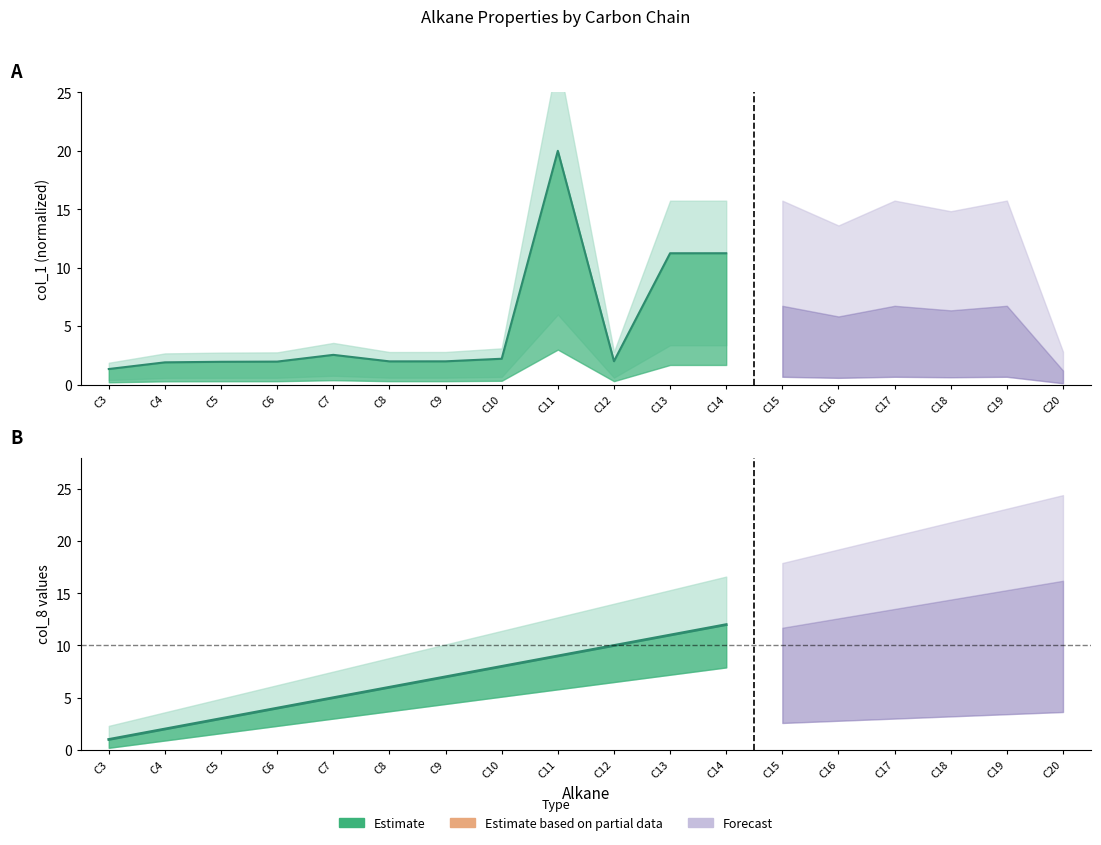

At how many categories does at least one series exceed 12?

1